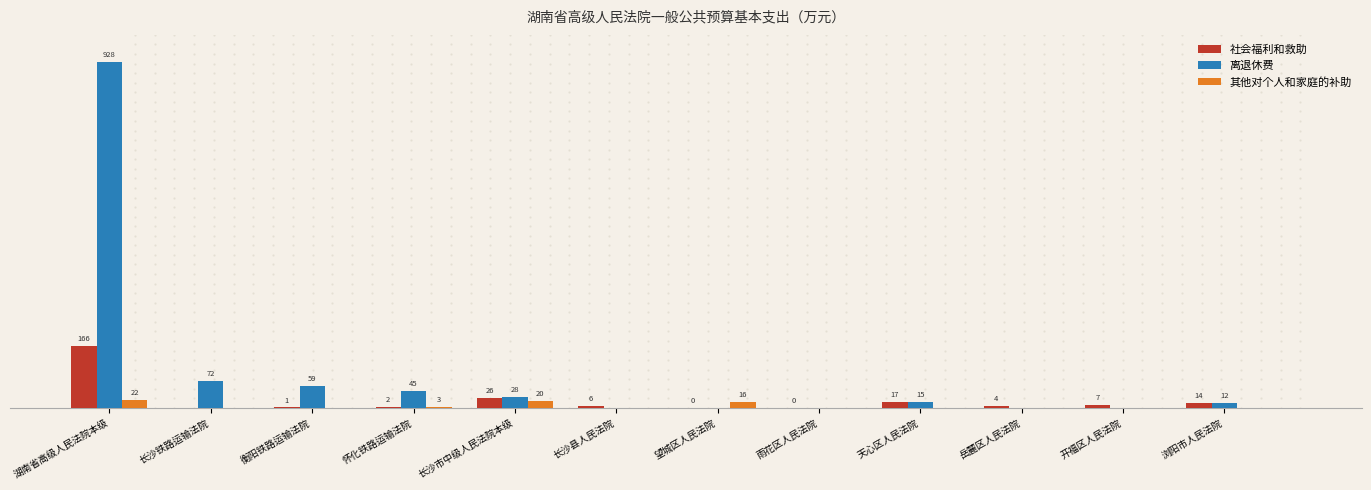

Is the value of 社会福利和救助 at 长沙铁路运输法院 greater than the value of 其他对个人和家庭的补助 at 湖南省高级人民法院本级?

No